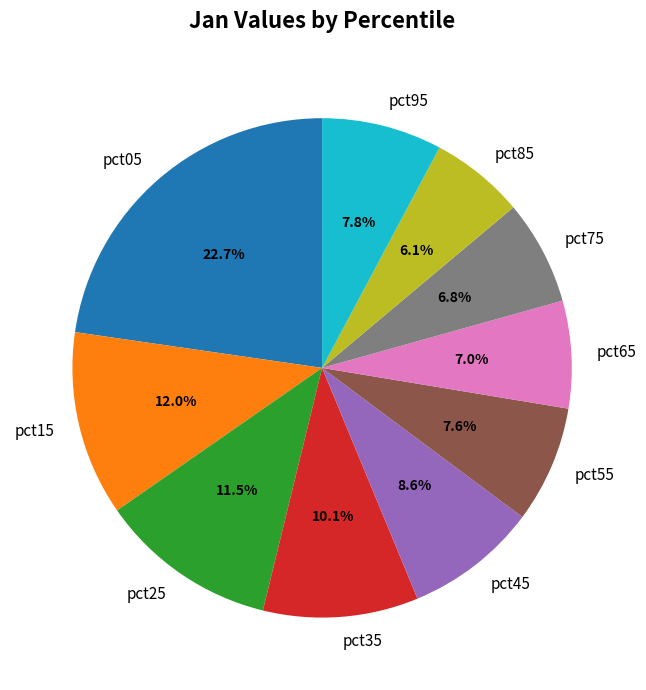

How many segments does this pie chart have?

10